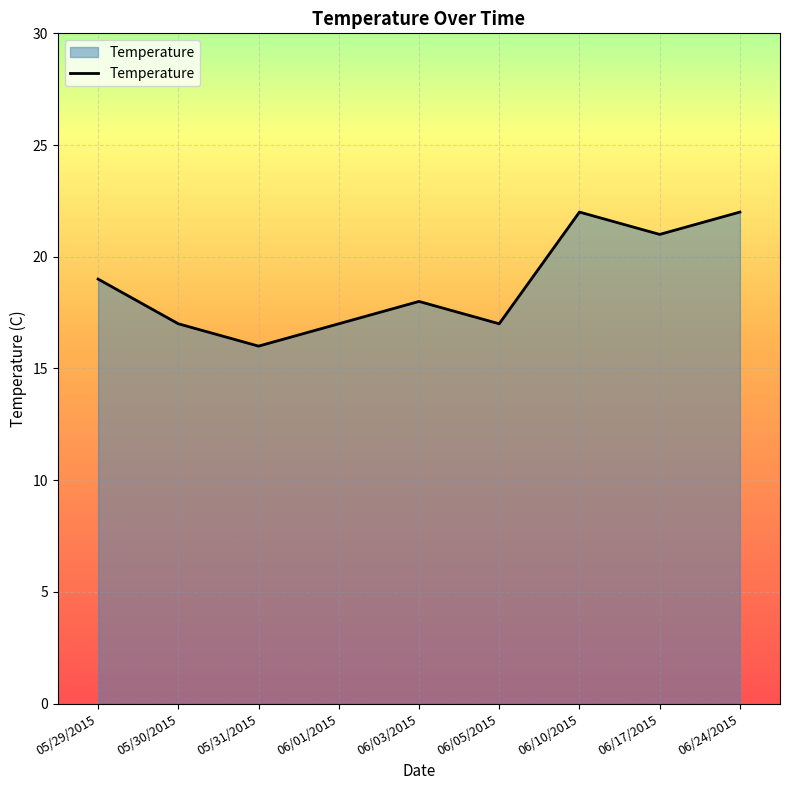

Which has a higher value, 06/24/2015 or 06/03/2015?

06/24/2015